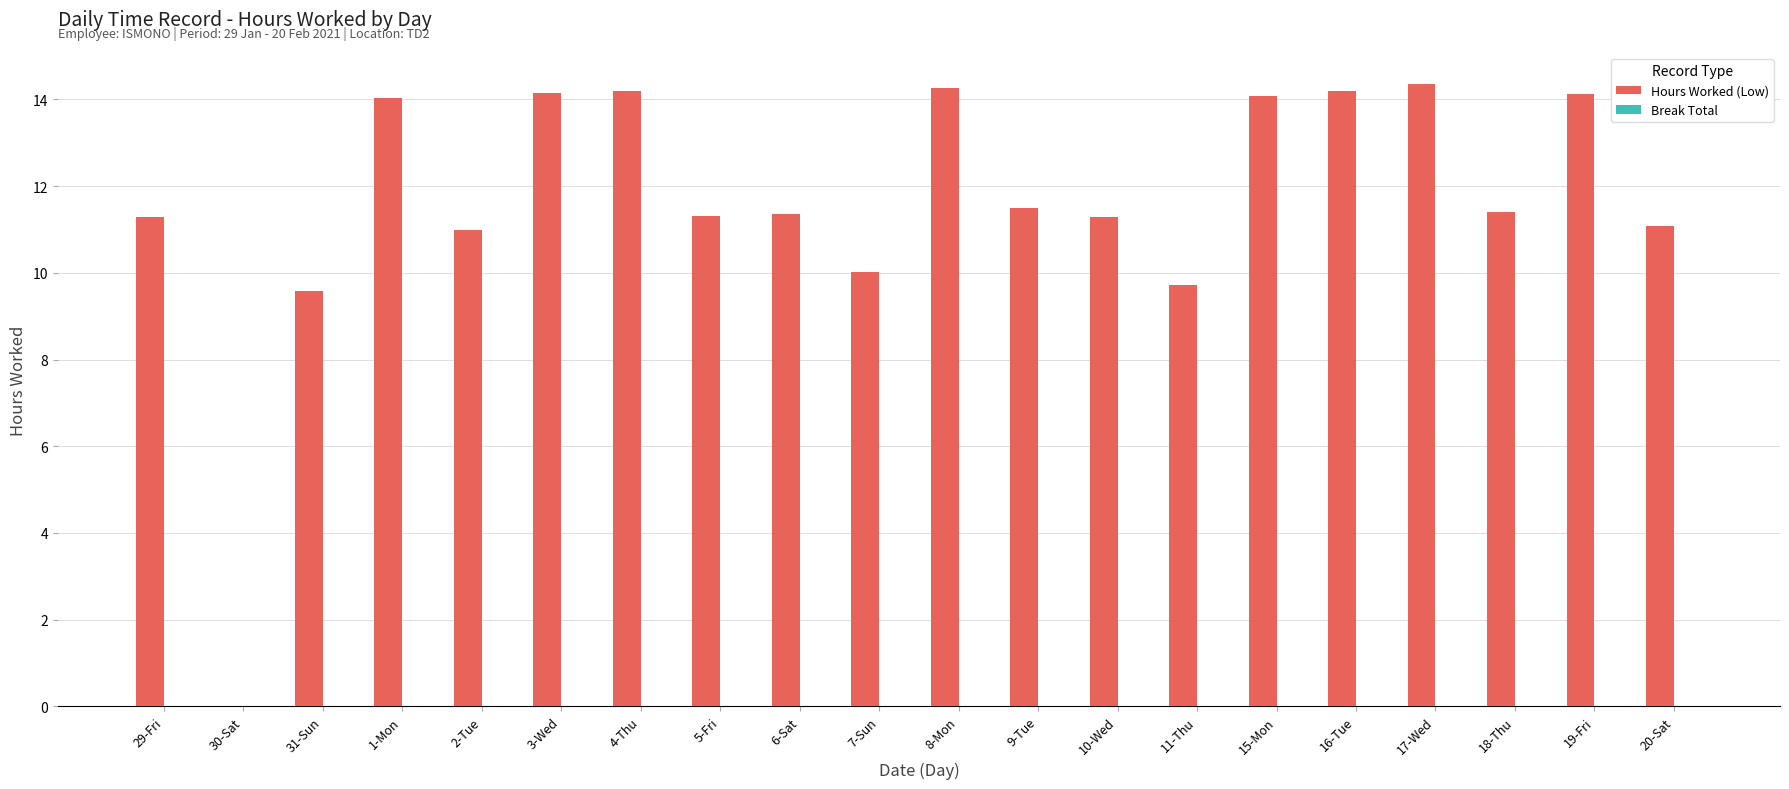

Is it true that the value at 8-Mon is 20.4?

False